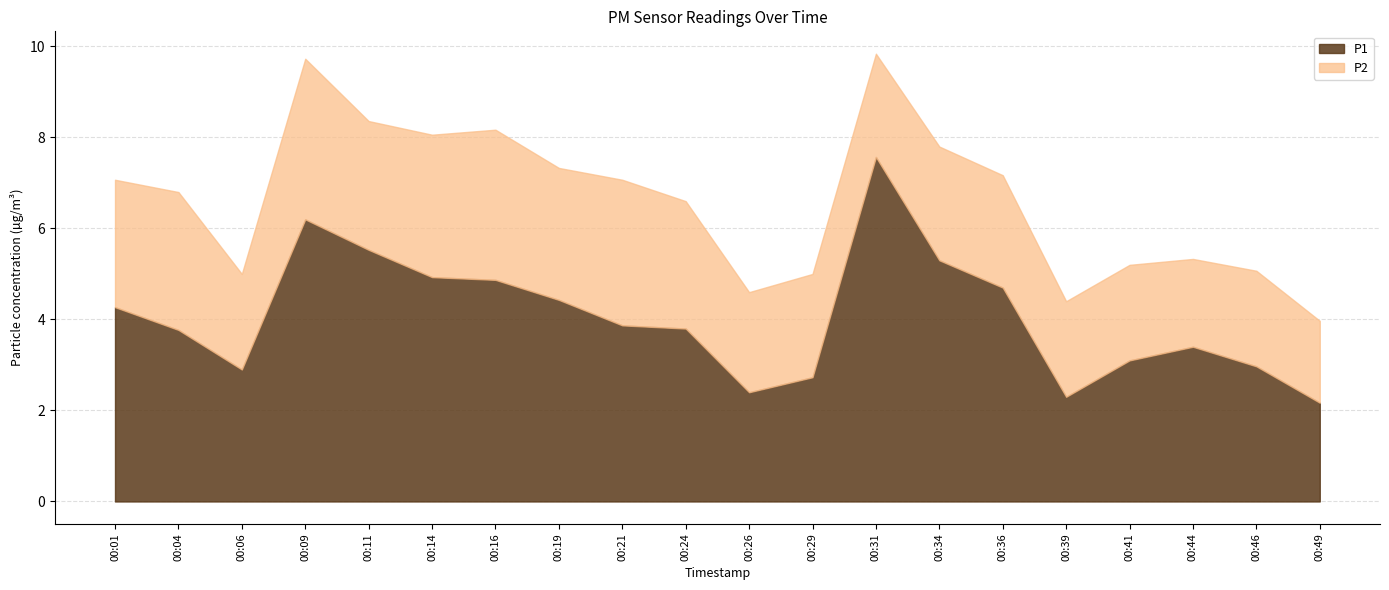

The value of P1 at 00:01 is 4.3. True or false?

True